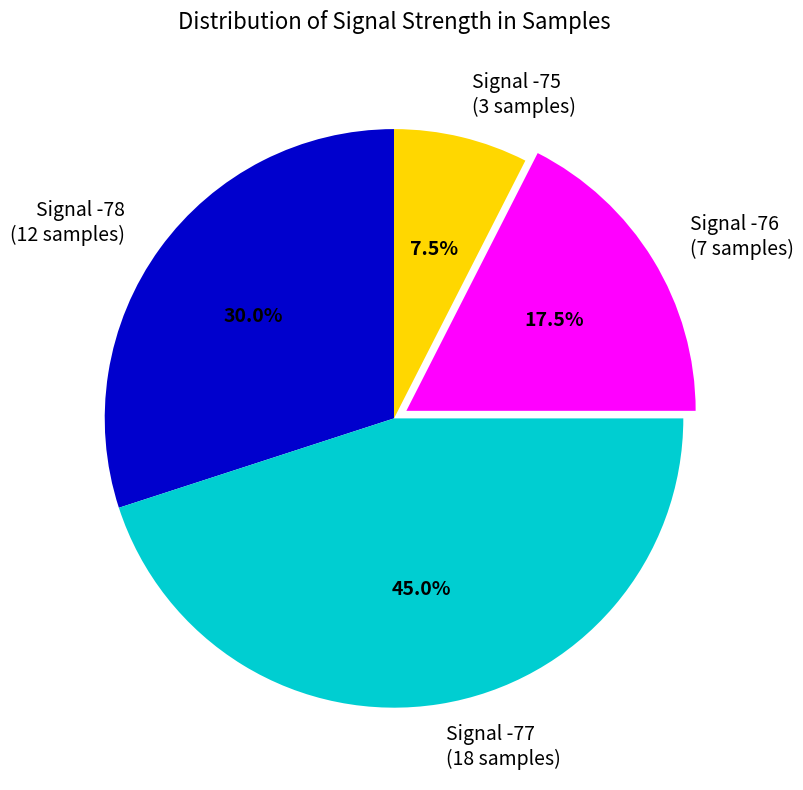

How many segments does this pie chart have?

4